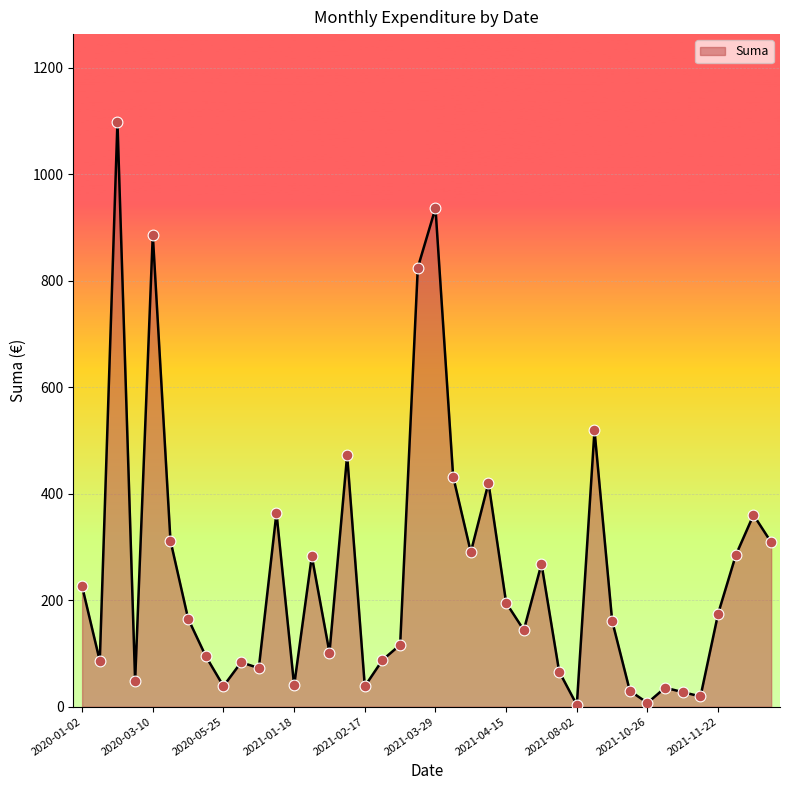

What is the maximum value shown in the chart?

1098.0